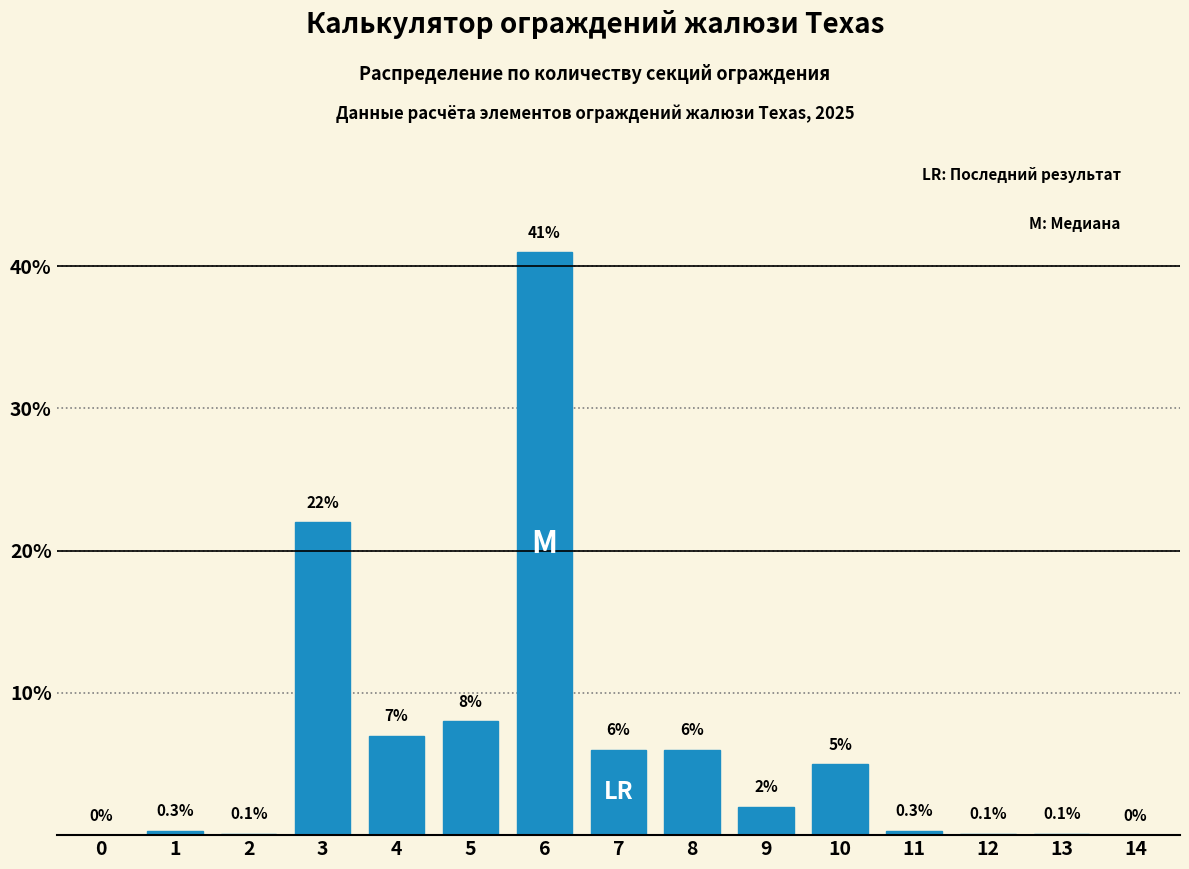

Reading right to left, what are all the values shown in this chart?

14=0.0	13=0.1	12=0.1	11=0.3	10=5.0	9=2.0	8=6.0	7=6.0	6=41.0	5=8.0	4=7.0	3=22.0	2=0.1	1=0.3	0=0.0